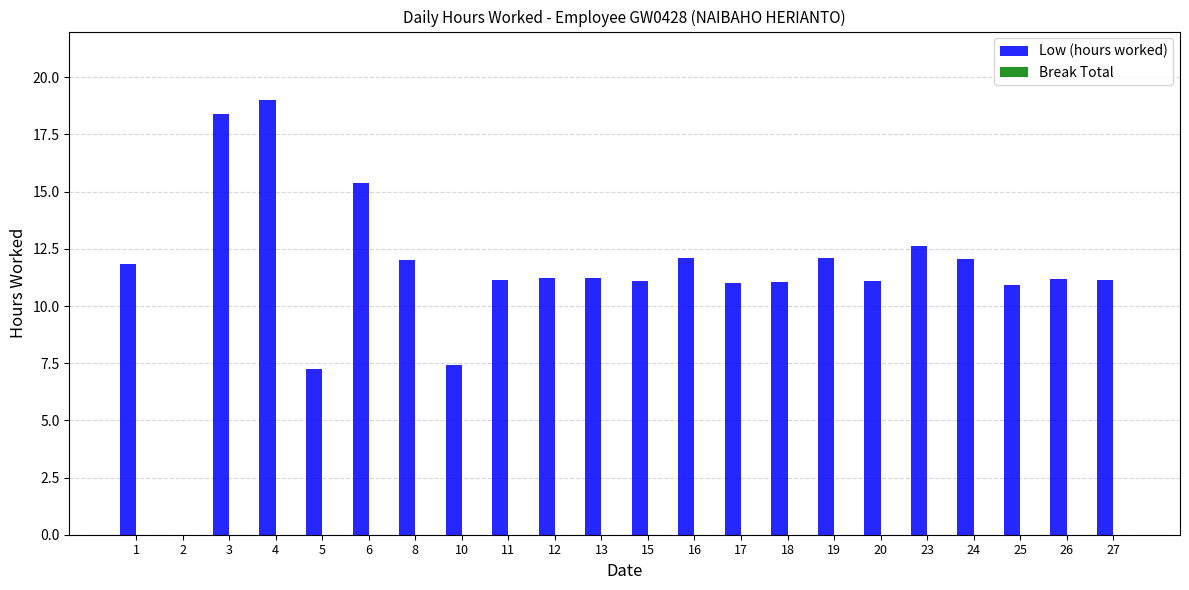

Which category has the highest value across all series?

4